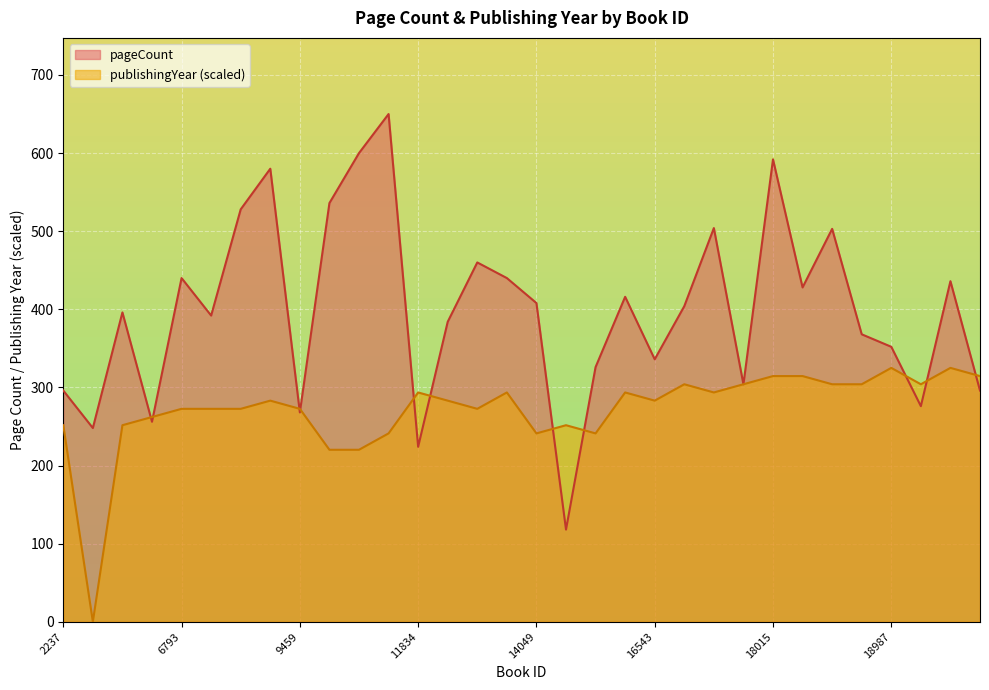

Which series has the widest spread of values?

pageCount